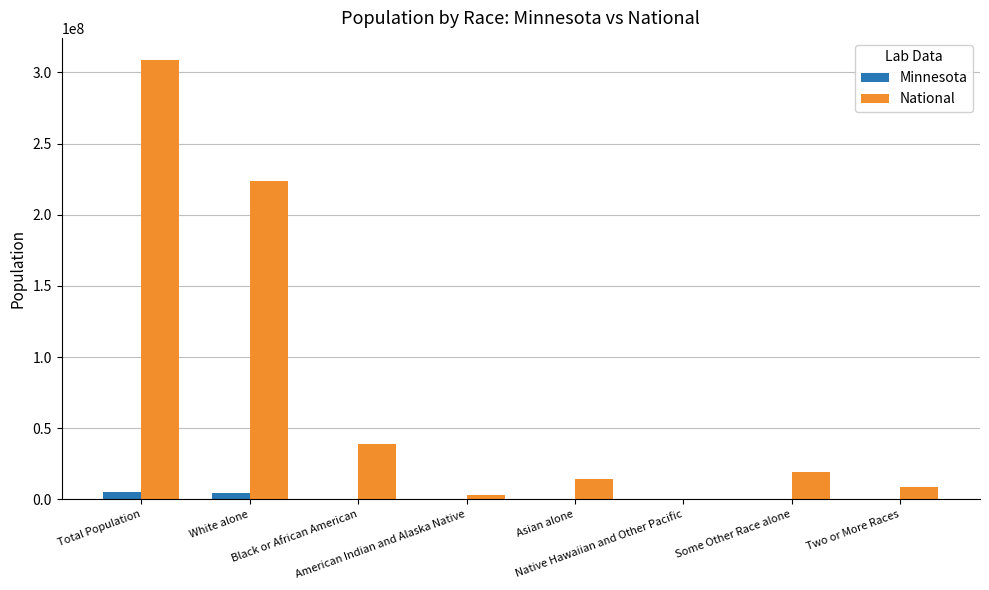

What is the sum of all National values?

617491076